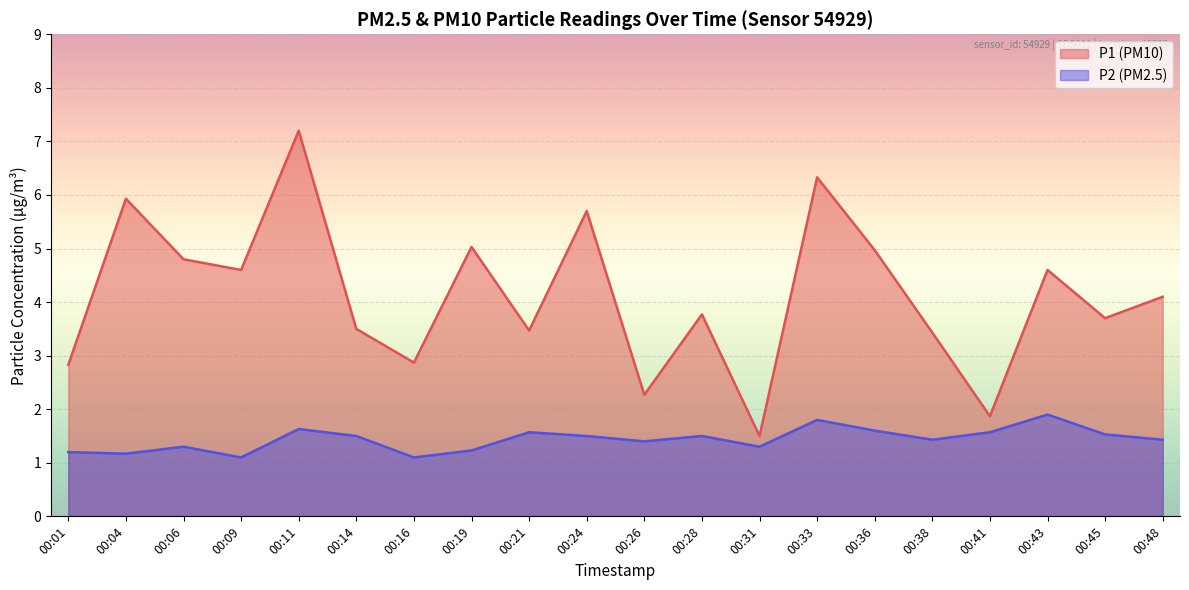

How many lines are shown in the chart?

2